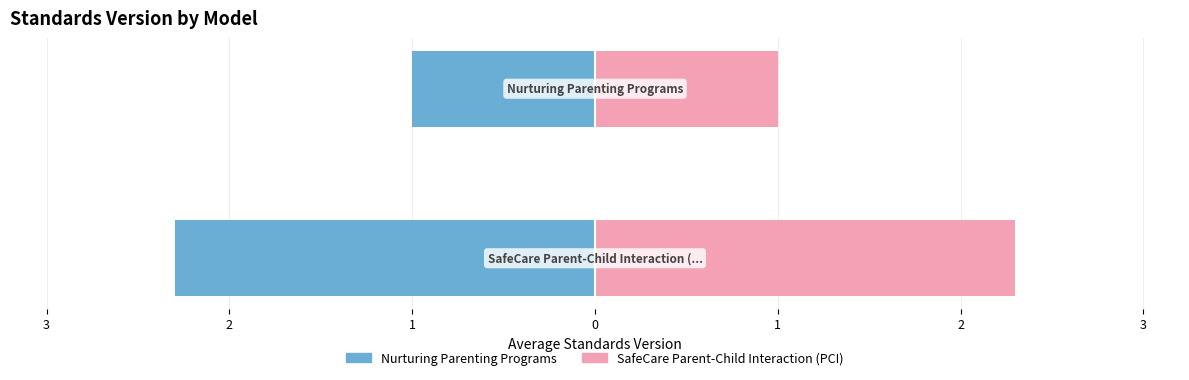

Reading left to right, list all the values displayed in this chart.

Nurturing Parenting Programs: -1.0	-2.3
SafeCare Parent-Child Interaction (PCI): 1.0	2.3